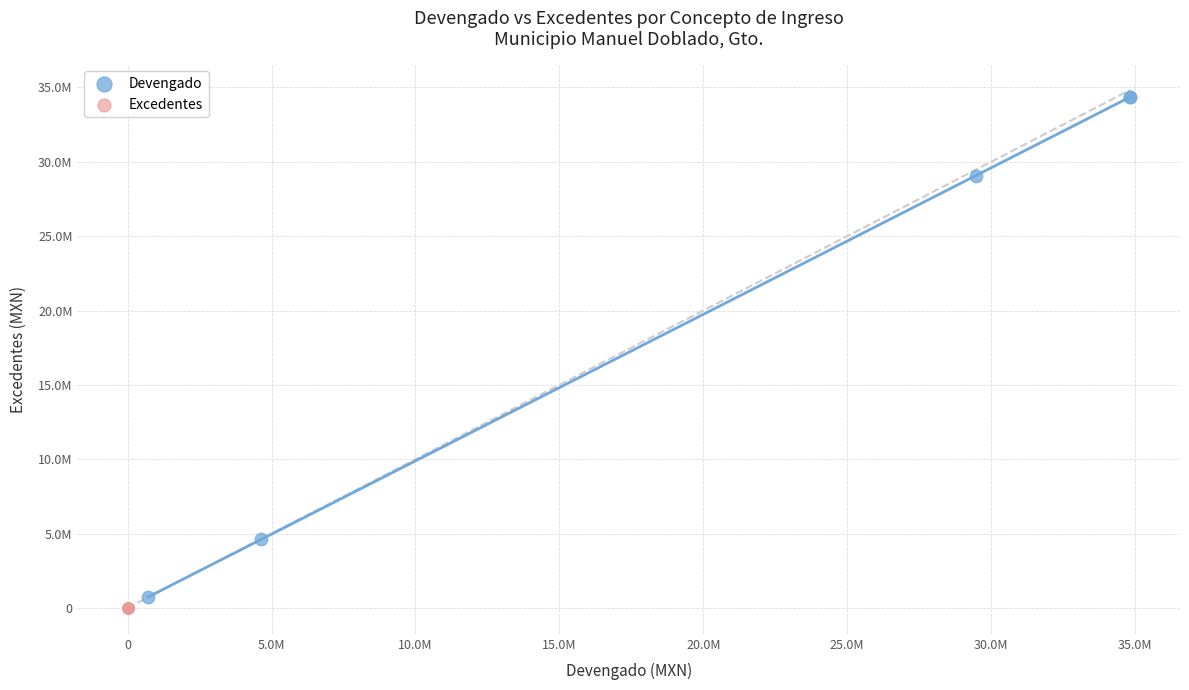

Which series contains the highest Y value?

Devengado